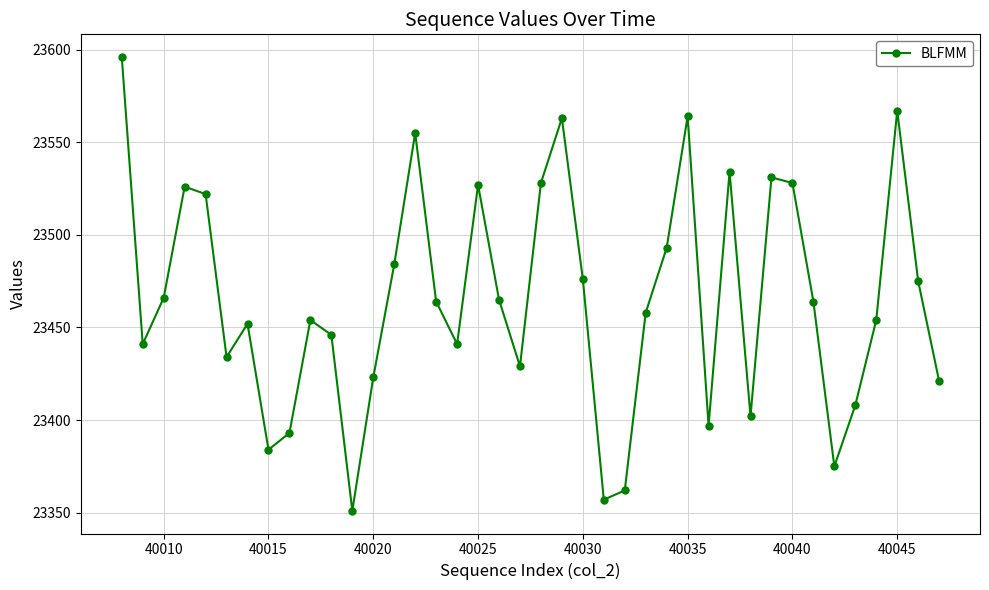

What is the difference between the second highest and minimum values?

216